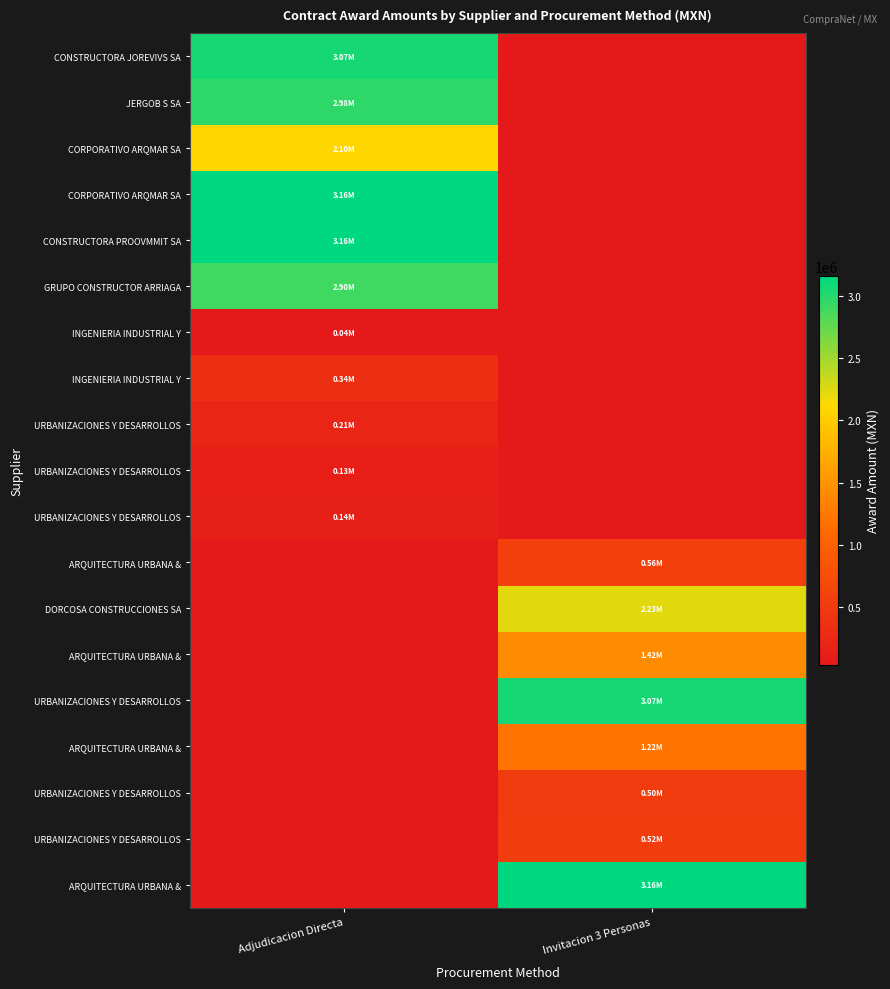

What is the difference between the highest and lowest values at Adjudicacion Directa?

3158123.2